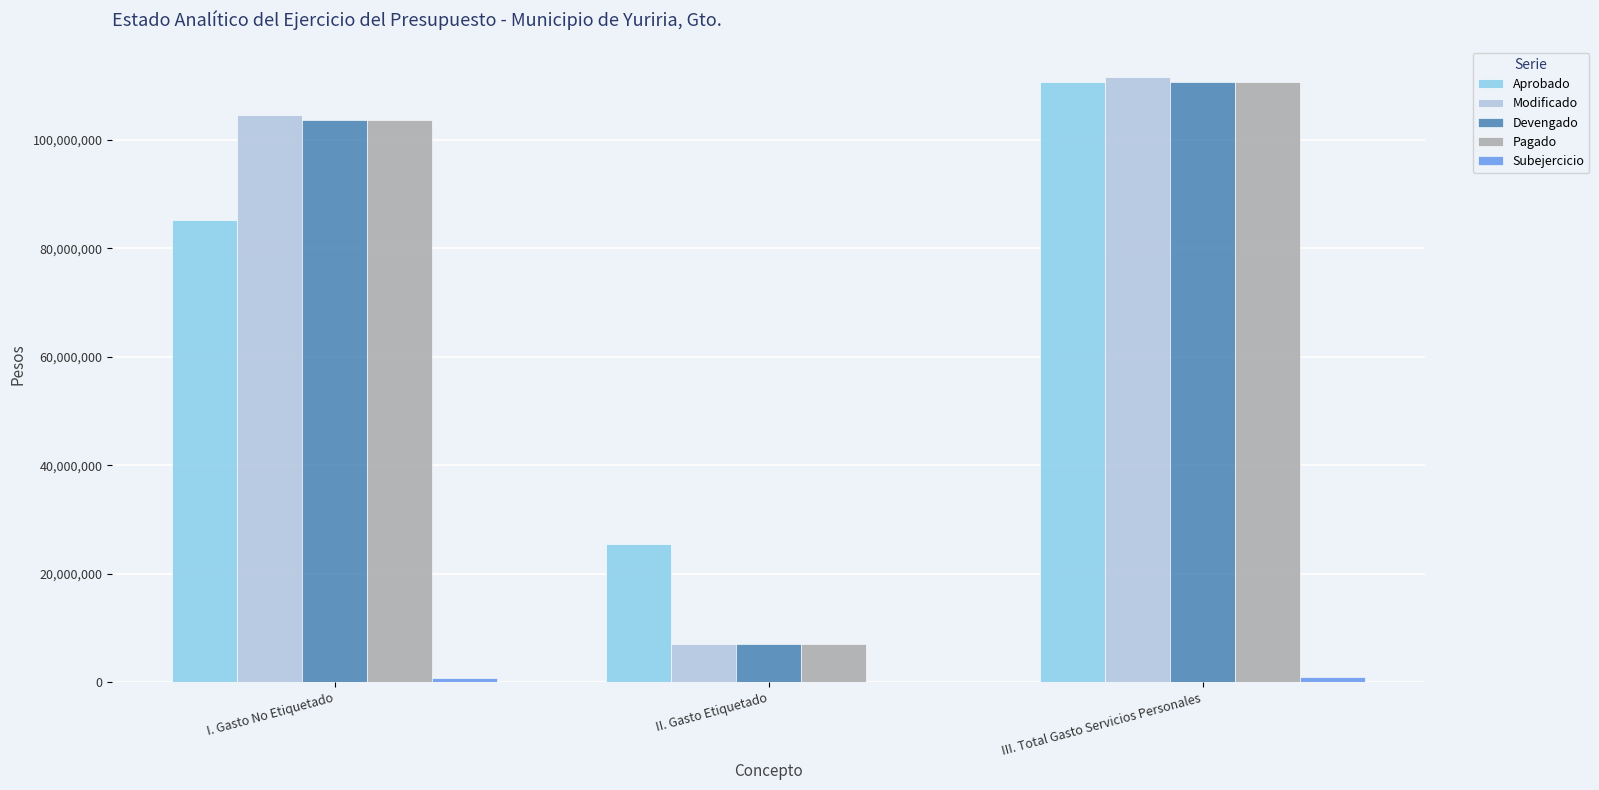

Which series changed the most between II. Gasto Etiquetado and III. Total Gasto Servicios Personales?

Modificado